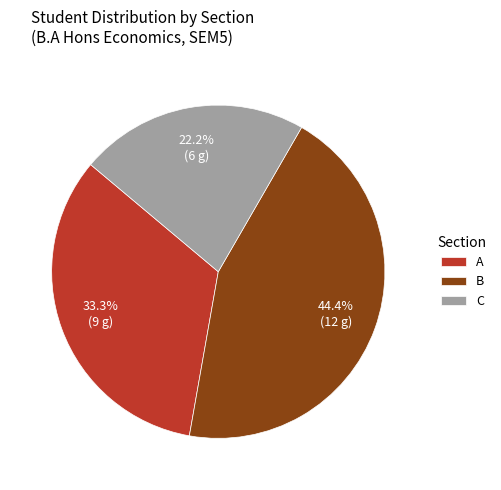

Between C and B, which is larger?

B